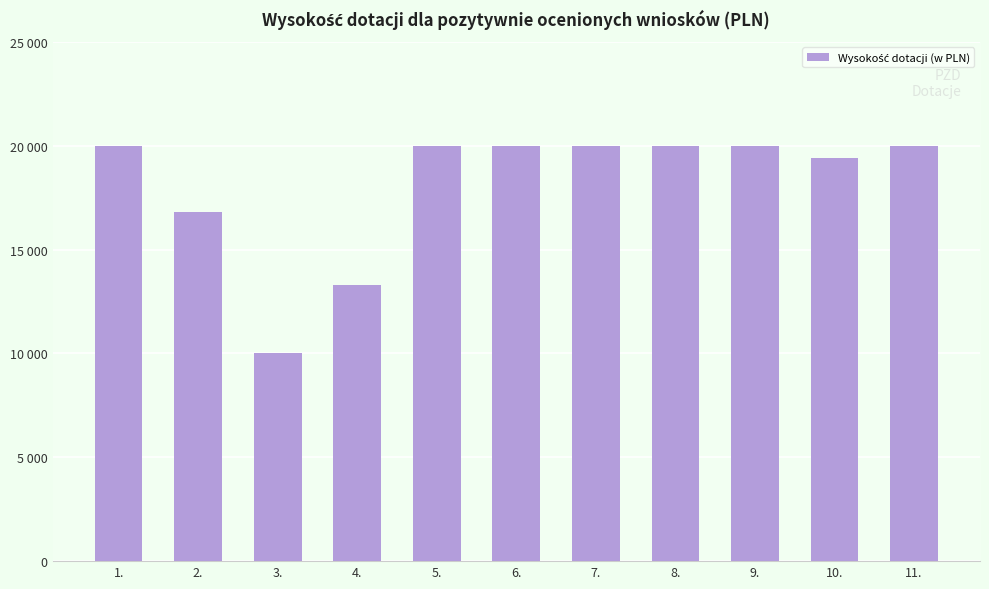

Read the value at 4..

13311.9